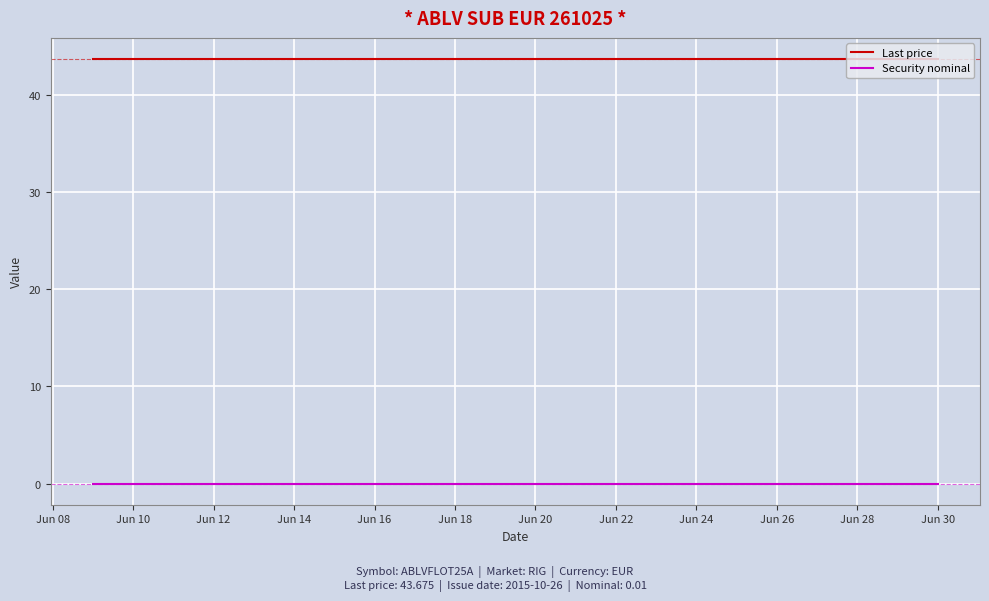

Which category has the highest value across all series?

Jun 30